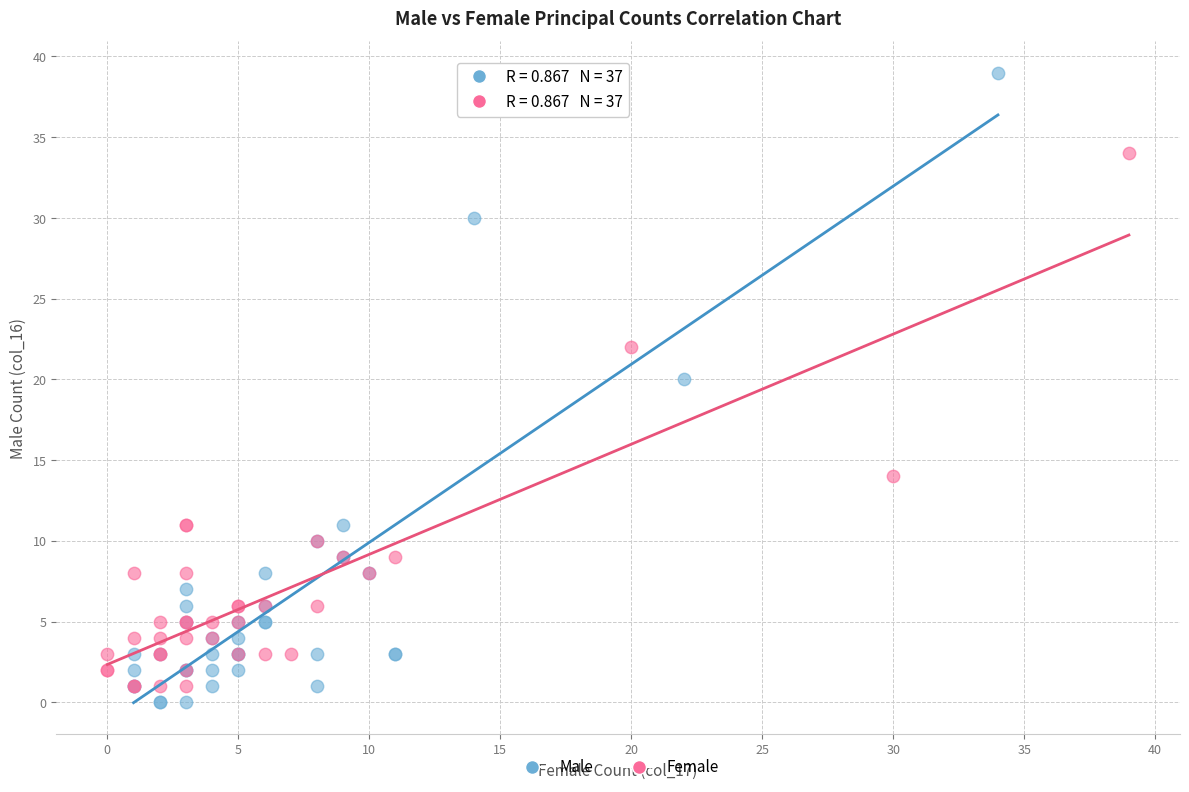

Which series has the widest spread of Y values?

Male